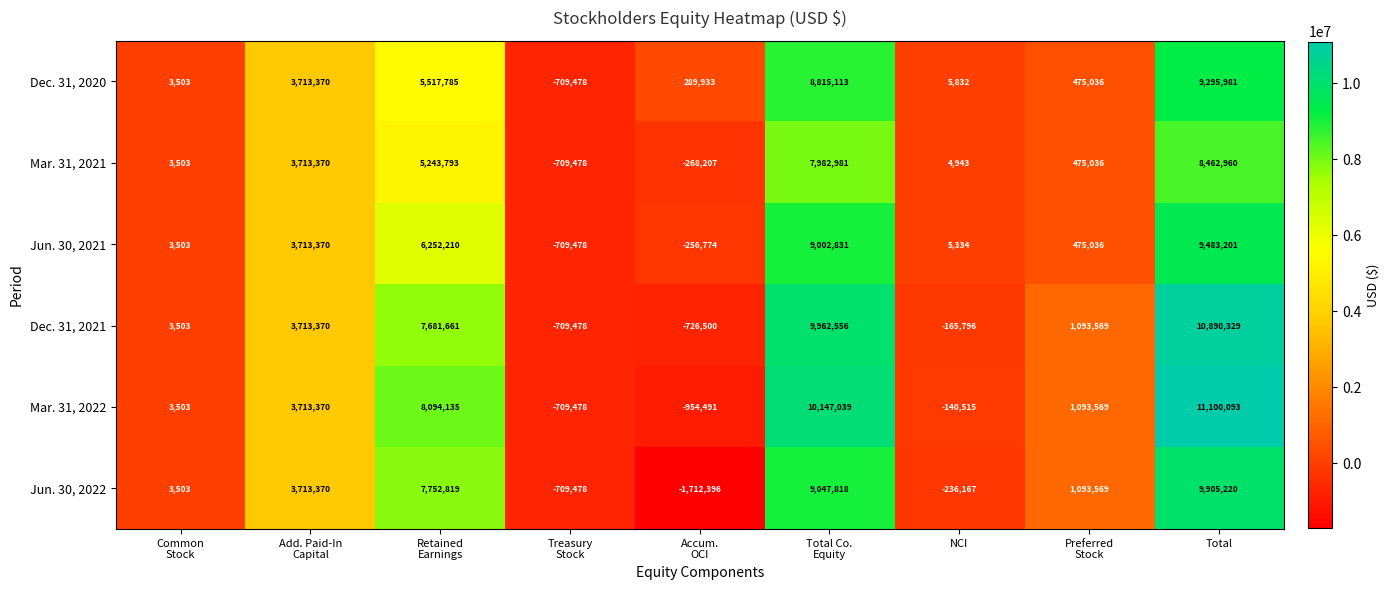

Which category has the lowest value across all series?

Accum.
OCI